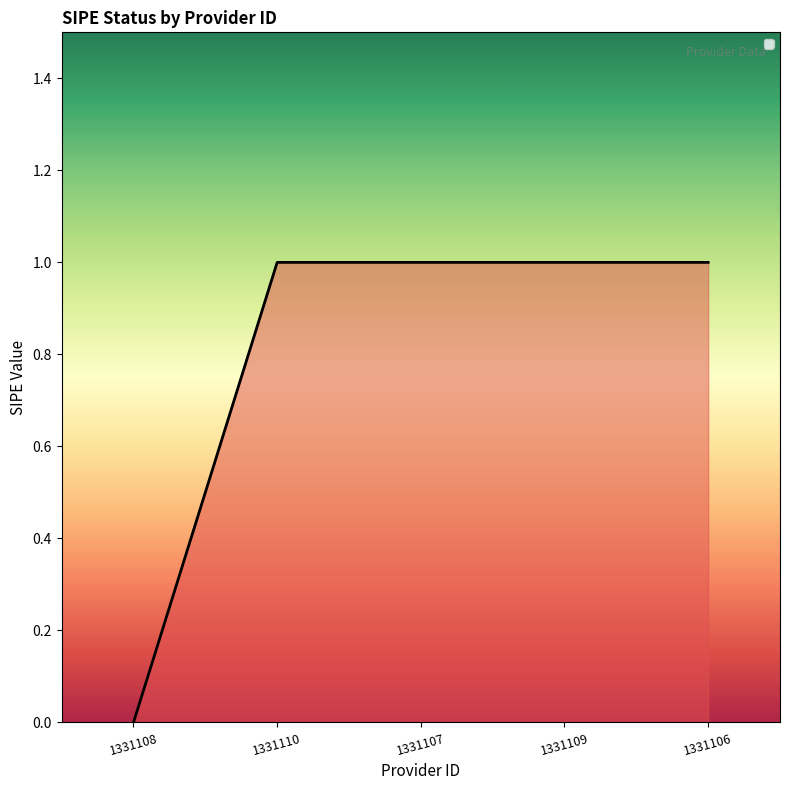

How many lines are shown in the chart?

1